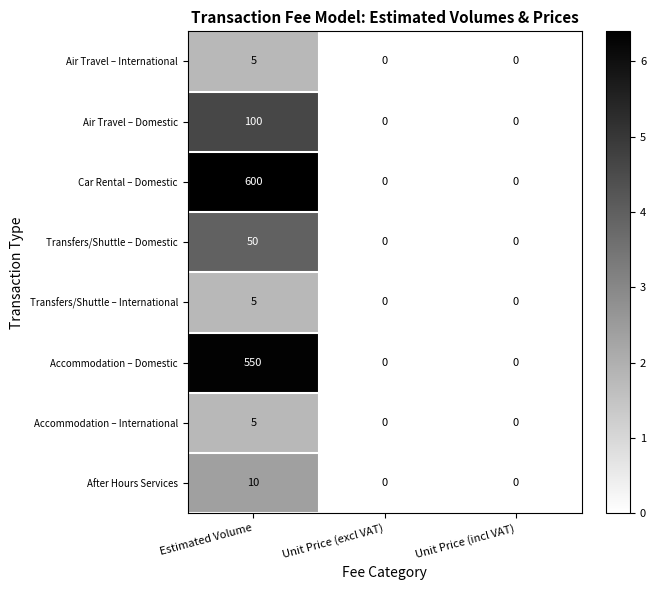

Reading left to right, transcribe all the data shown in this chart.

Air Travel – International: 5	0	0
Air Travel – Domestic: 100	0	0
Car Rental – Domestic: 600	0	0
Transfers/Shuttle – Domestic: 50	0	0
Transfers/Shuttle – International: 5	0	0
Accommodation – Domestic: 550	0	0
Accommodation – International: 5	0	0
After Hours Services: 10	0	0